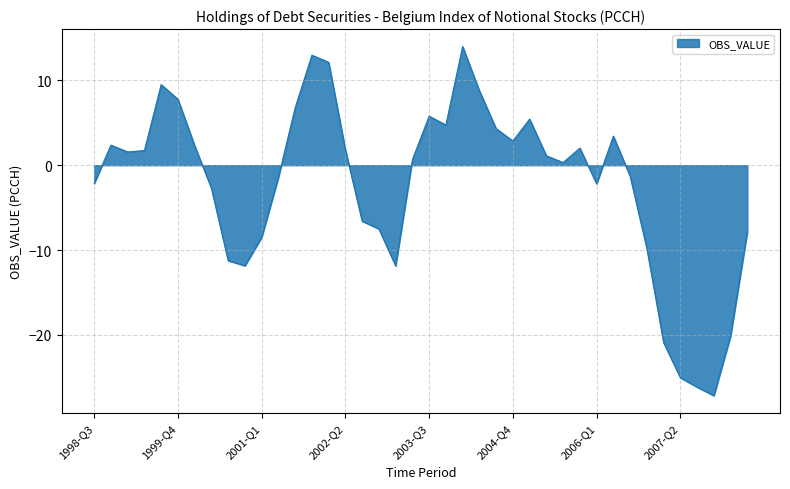

What is the smallest value displayed?

-27.2